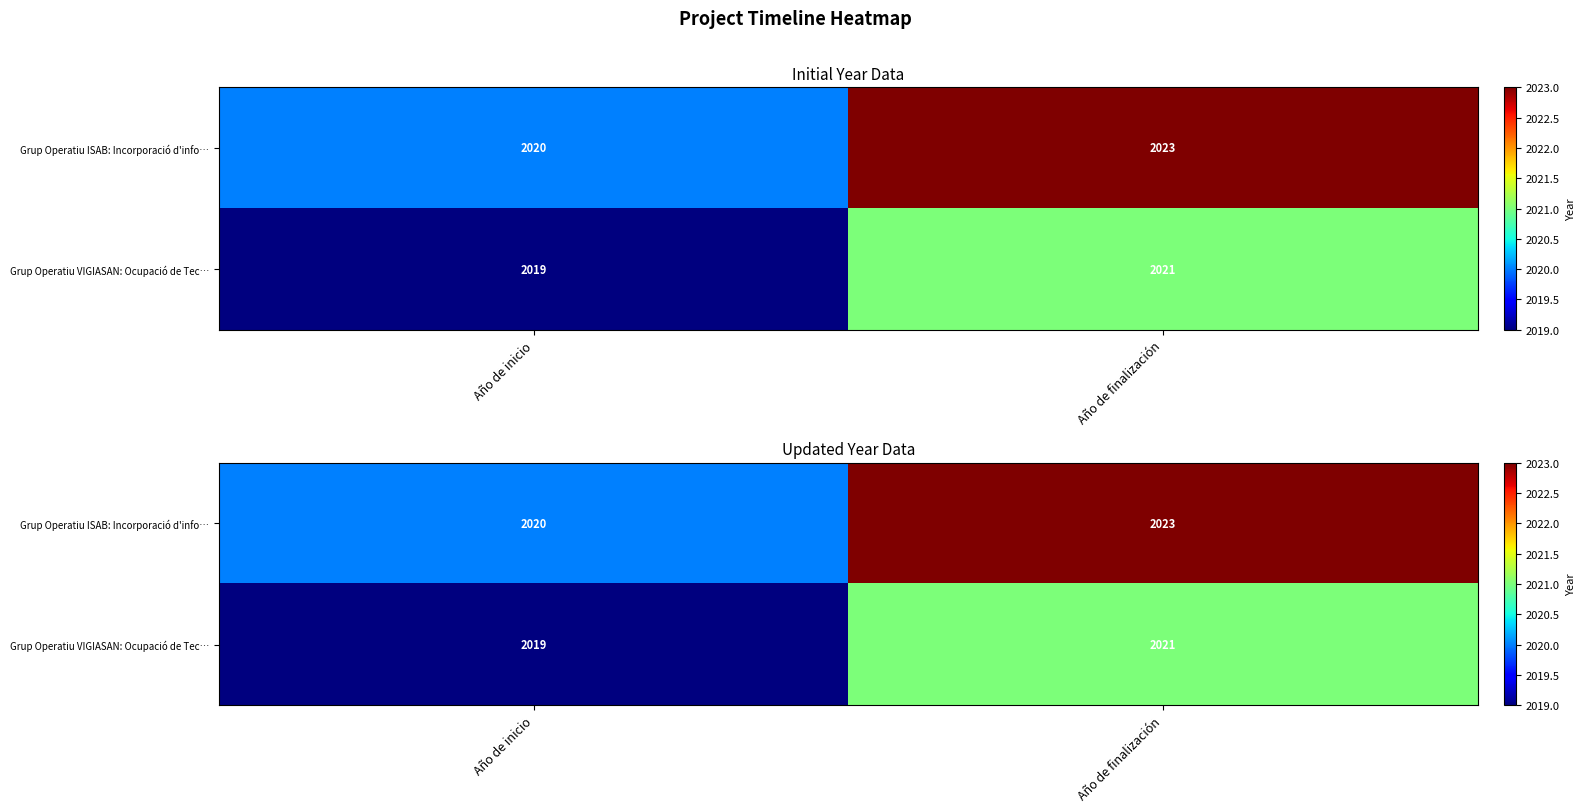

List the series in order of their peak value, highest first.

Grup Operatiu ISAB: Incorporació d'info…, Grup Operatiu VIGIASAN: Ocupació de Tec…